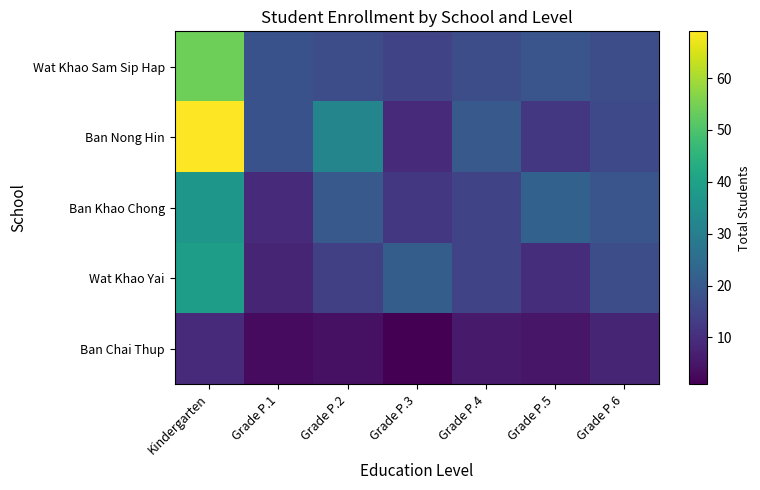

At which category is the sum across all series the highest?

Kindergarten